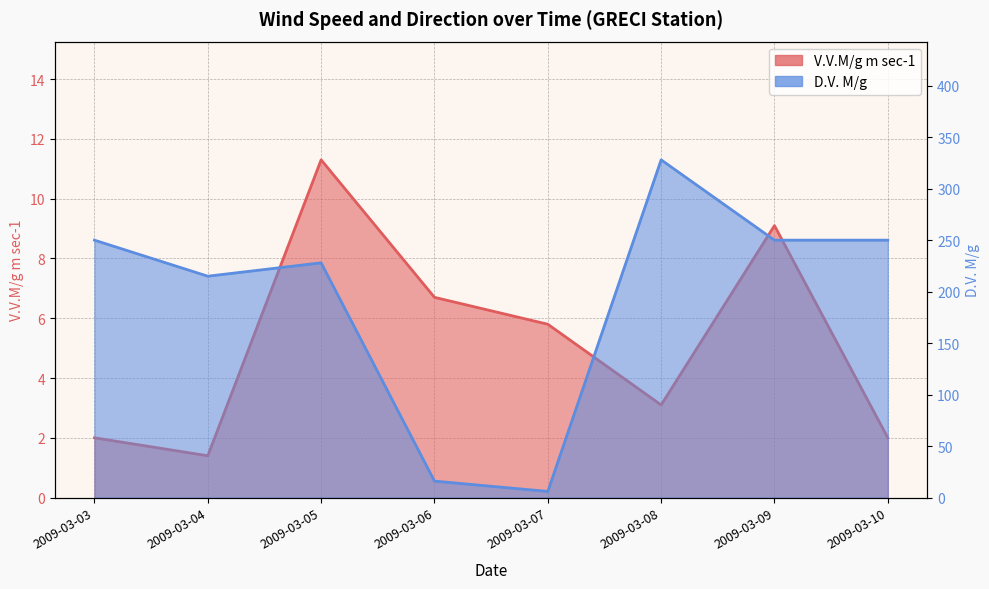

At which category is the sum across all series the highest?

2009-03-08